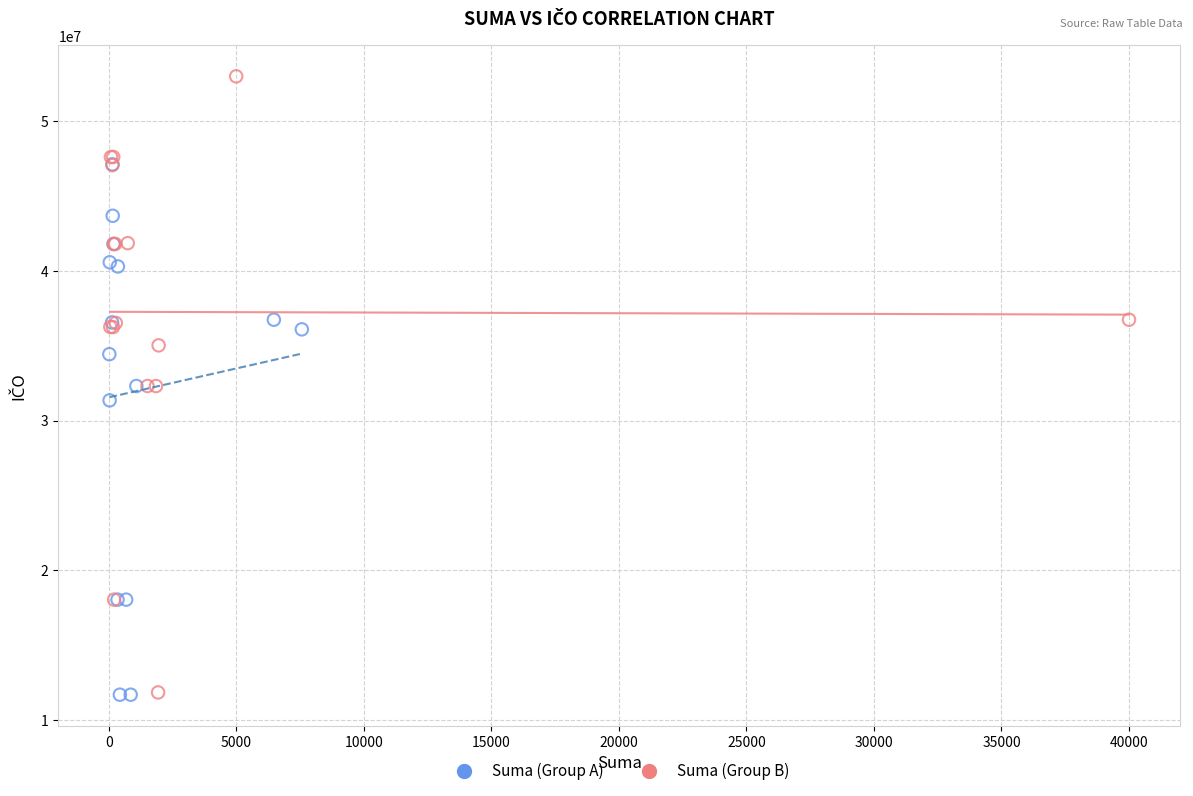

Which series contains the highest Y value?

Suma (Group B)